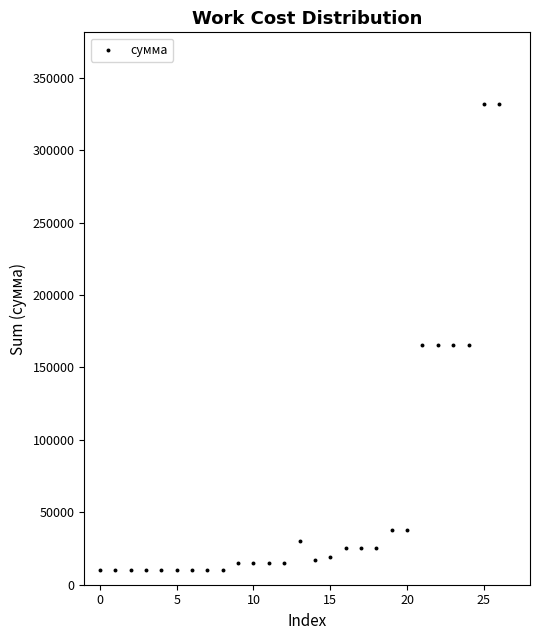

What is the range of Y values (max minus min)?

321421.7